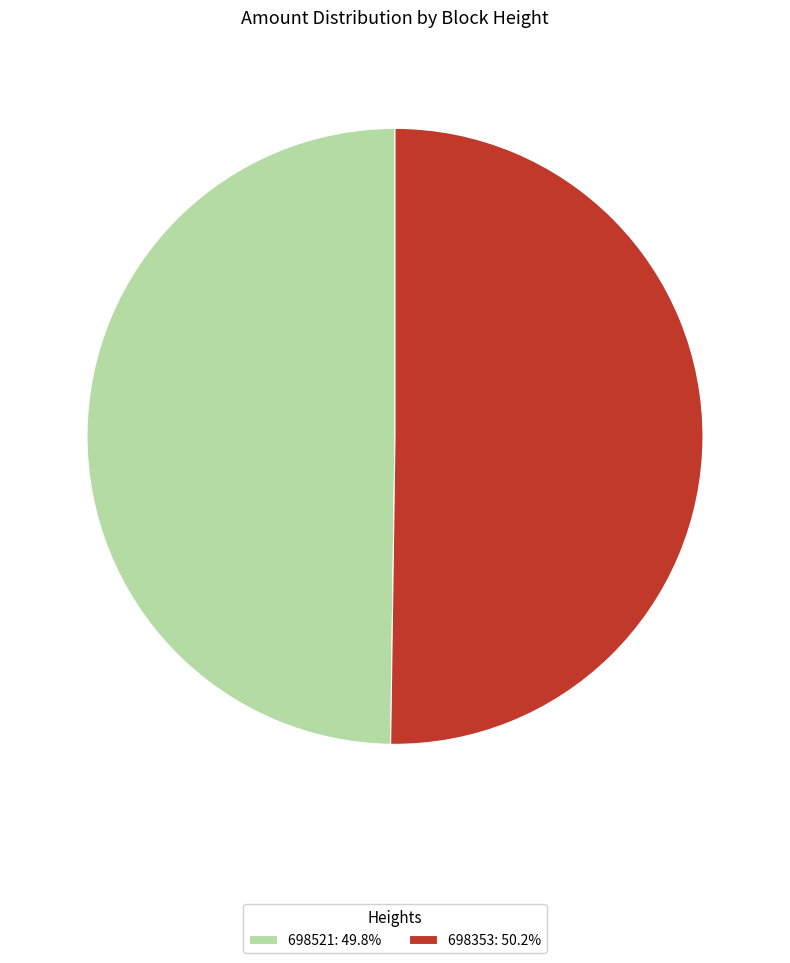

What is the ratio of the value at 698353: 50.2% to the value at 698521: 49.8%?

1.0